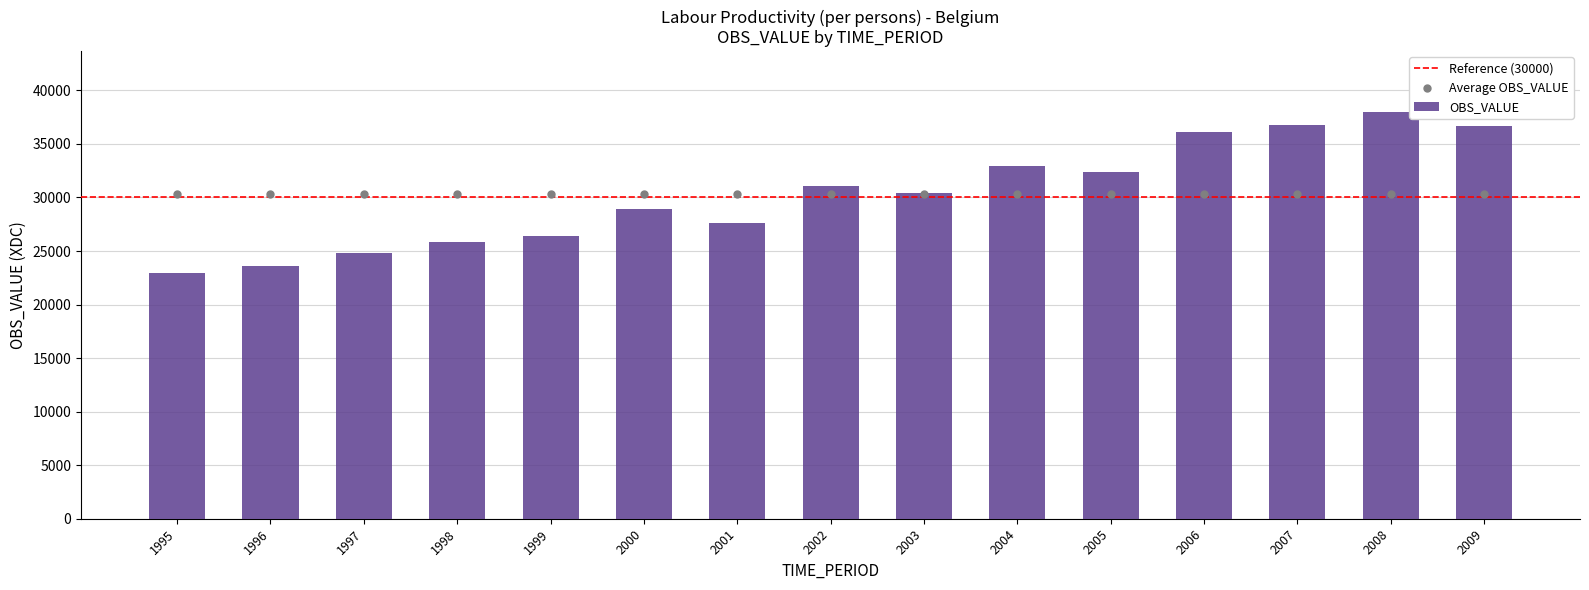

Which has a higher value, 2005 or 2002?

2005